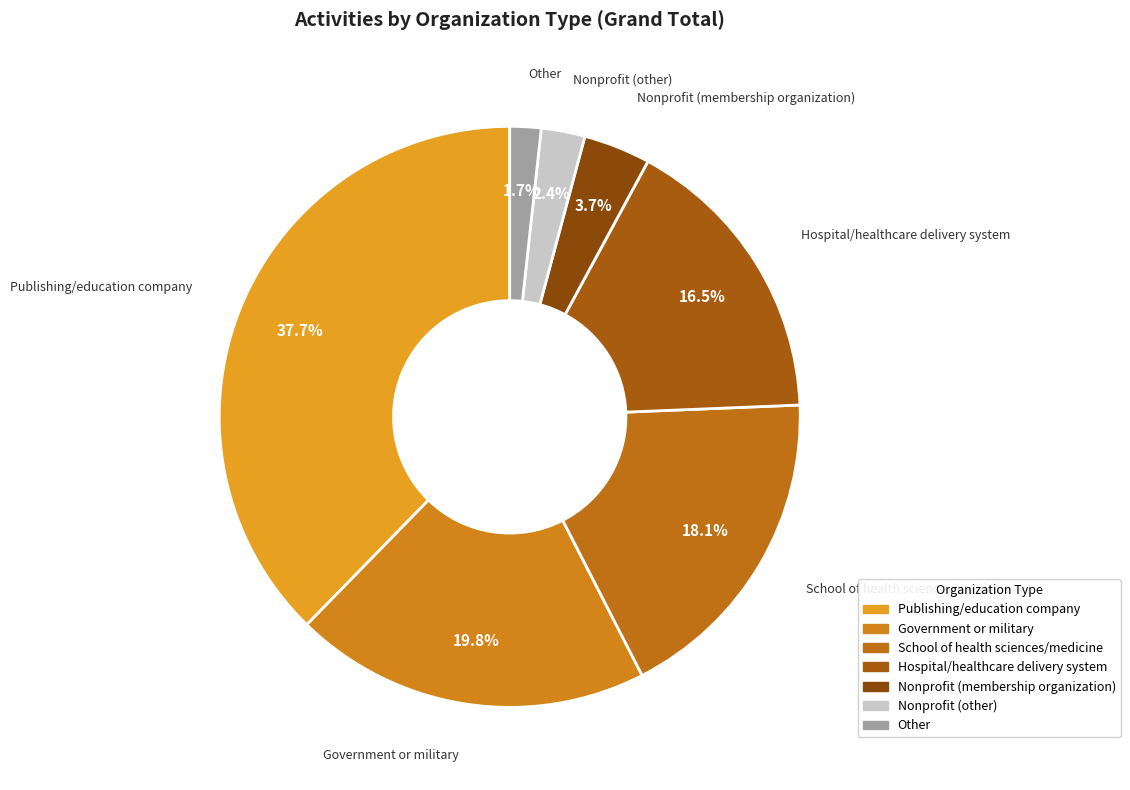

Combined, what portion of the pie is Hospital/healthcare delivery system and Government or military?

36.3%